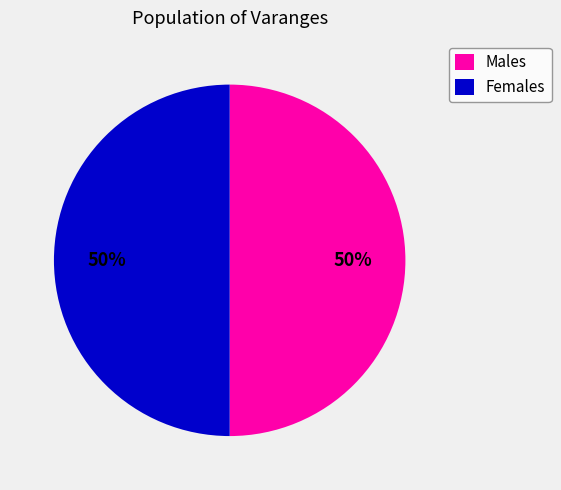

True or false: Females accounts for 55% of the total.

False